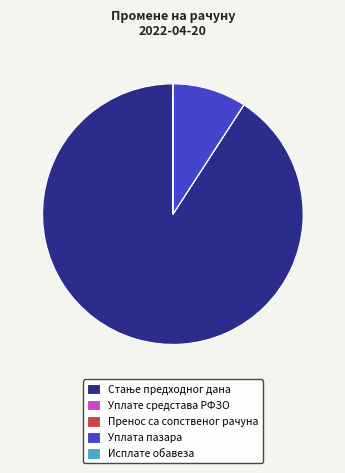

The Уплата пазара slice represents 9% of the pie. True or false?

True